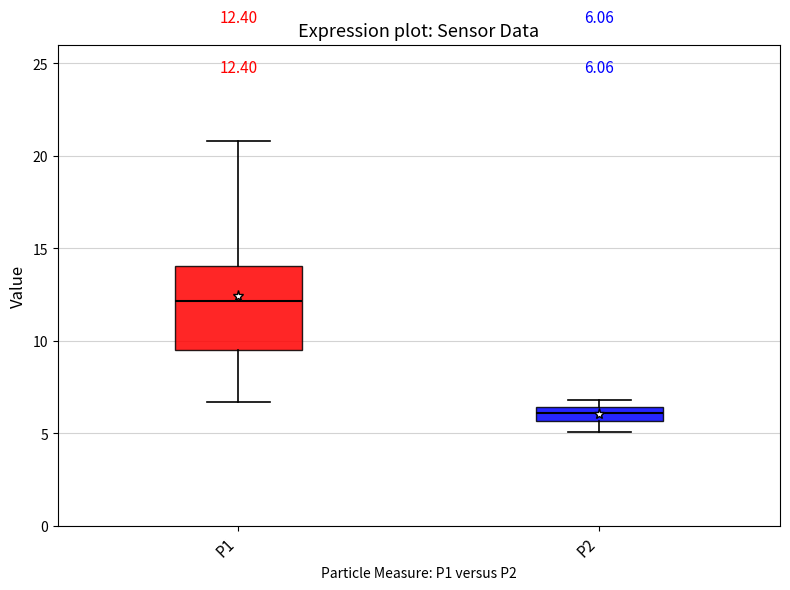

Which box has the highest median line?

P1